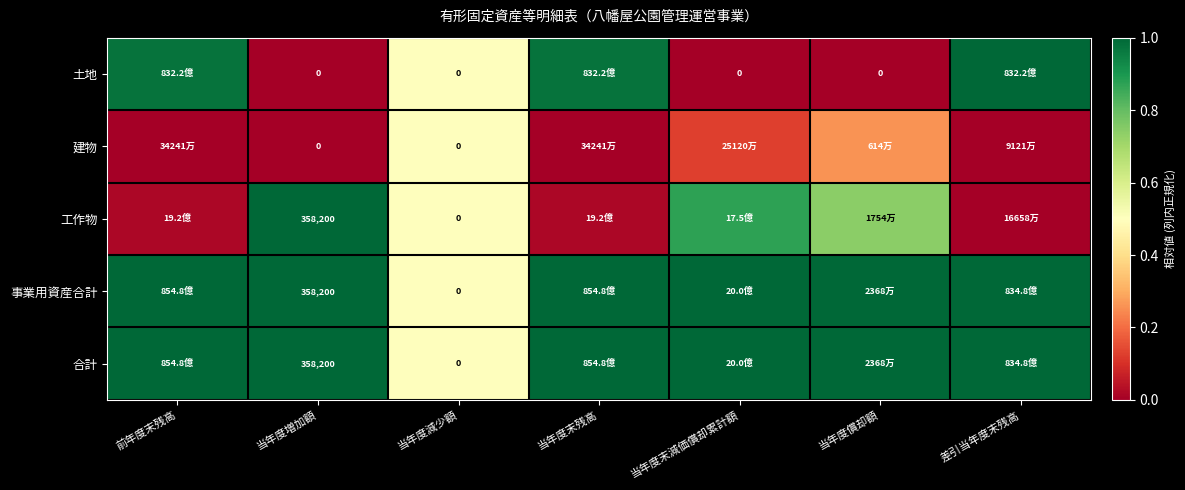

Between 当年度償却額 and 当年度末減価償却累計額, which is larger?

当年度償却額